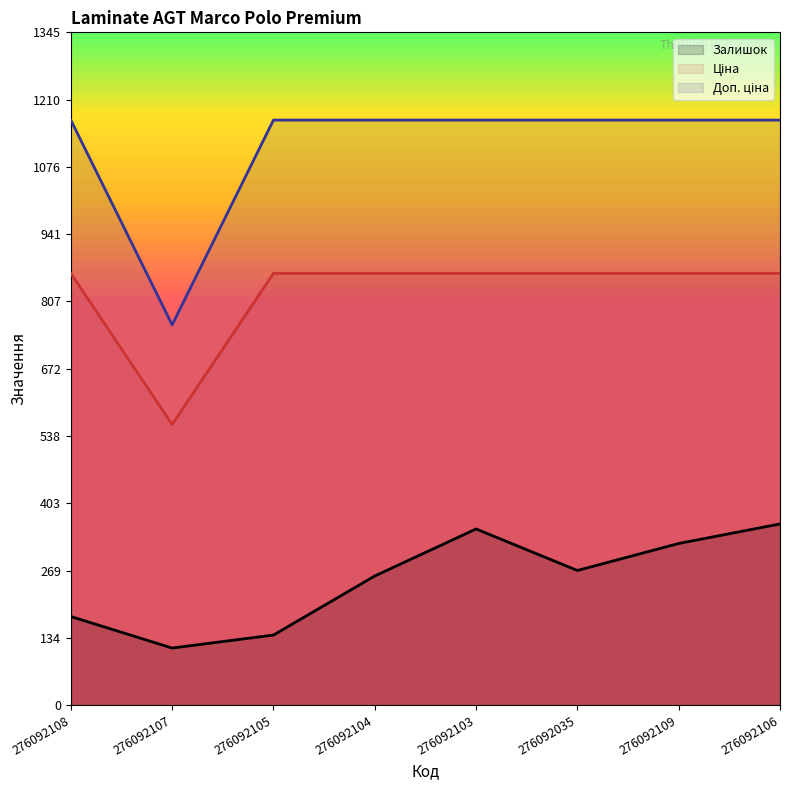

What is the approximate value of Ціна at 276092109?

862.8